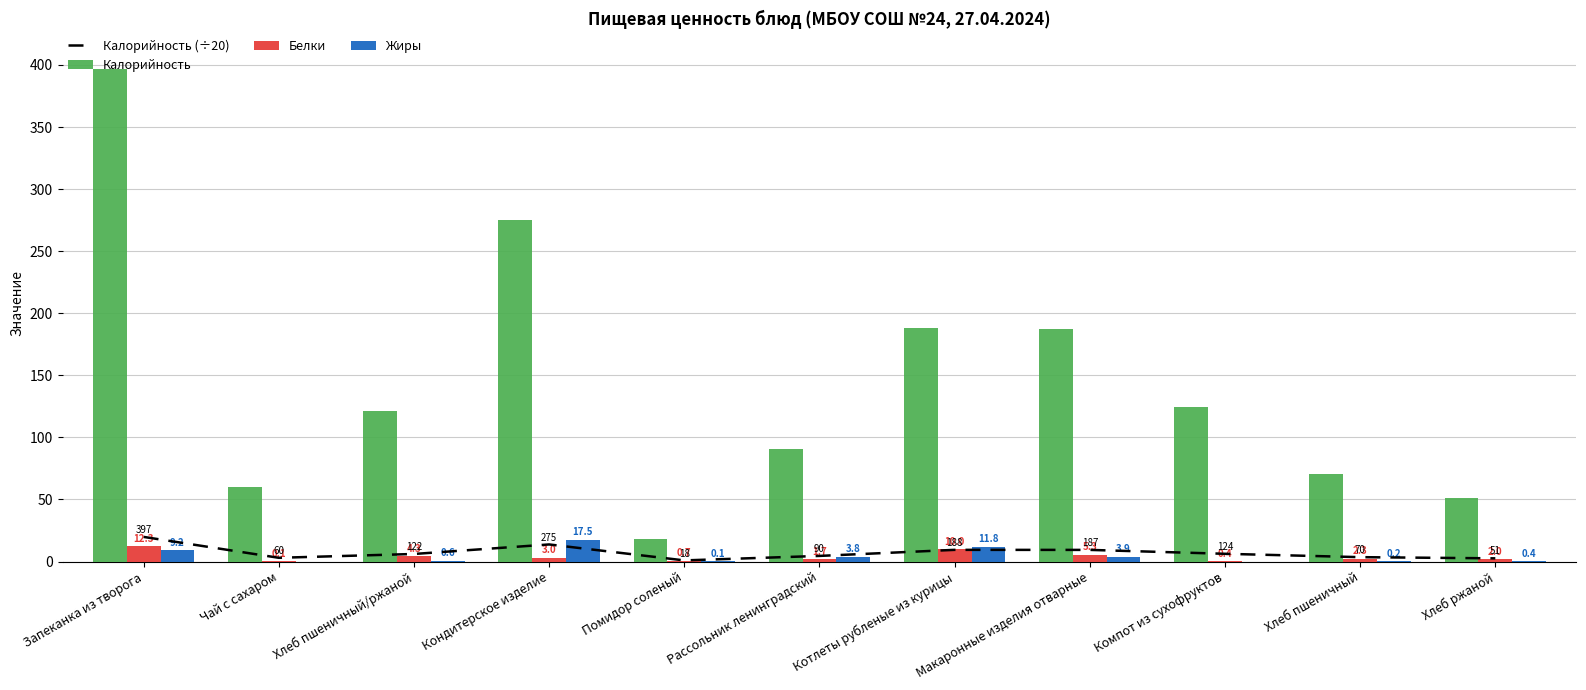

What is the highest value of the Калорийность series?

396.6